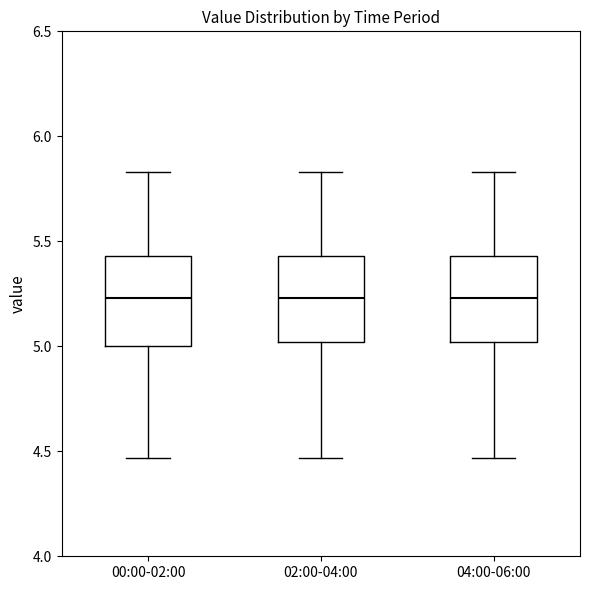

Where does the upper whisker of the box for 04:00-06:00 end on the y-axis? The values are not printed on the chart, so give them approximately, as read against the axis.

5.85